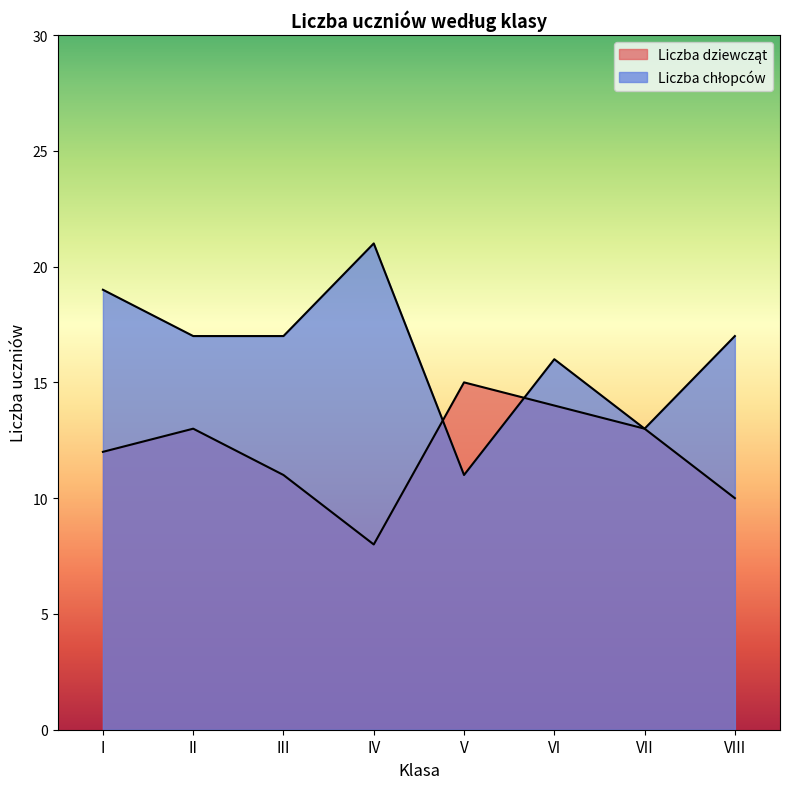

Rank the series at V from highest to lowest value.

Liczba dziewcząt, Liczba chłopców